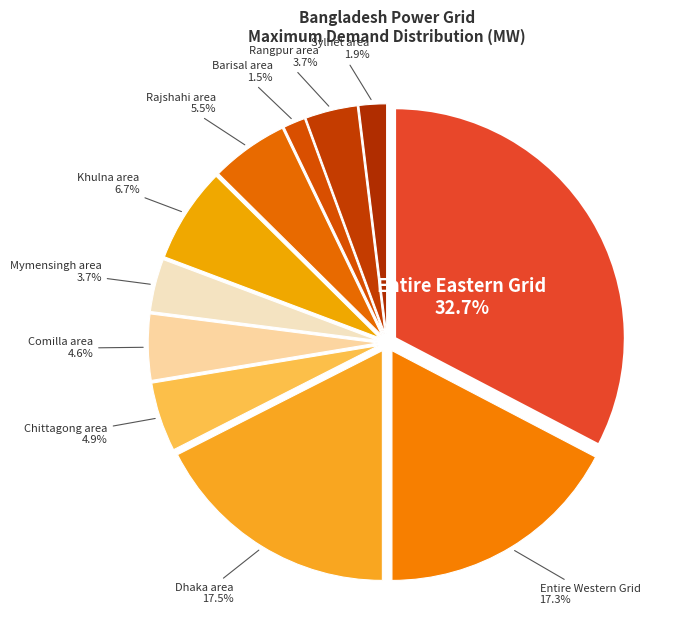

Does any single category account for the majority?

No